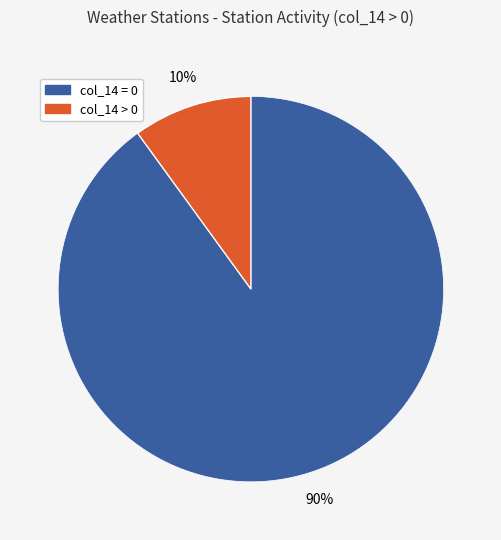

Does any single category account for the majority?

Yes